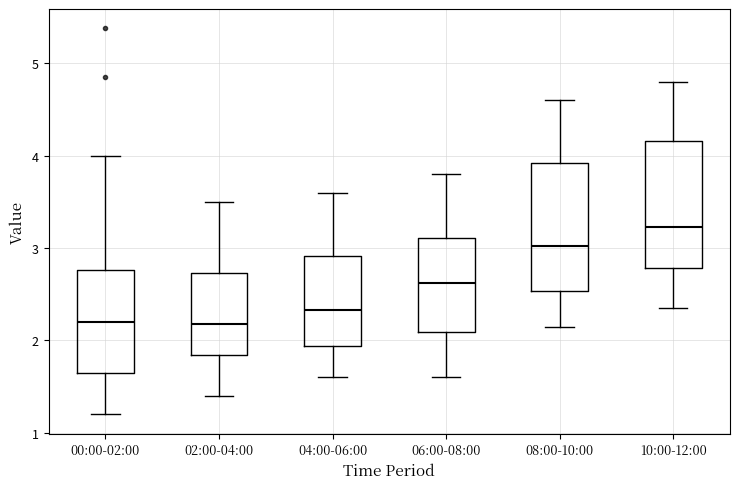

Where does the upper whisker of the box for 08:00-10:00 end on the y-axis? The values are not printed on the chart, so give them approximately, as read against the axis.

4.6